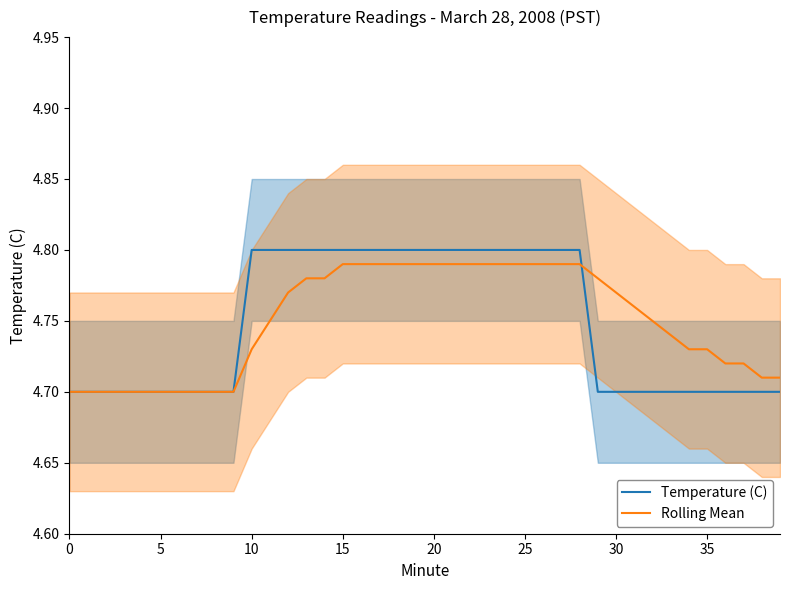

How many times do Rolling Mean and Temperature (C) cross each other?

1